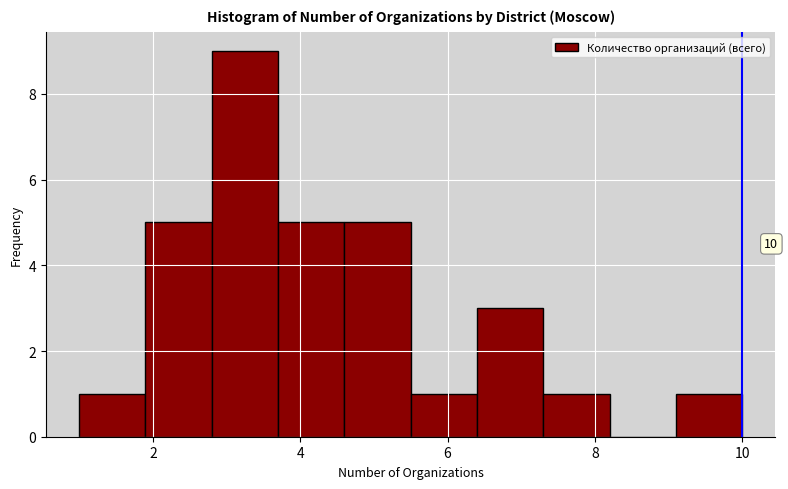

Which range on the x-axis has the tallest bar?

2.8 to 3.7